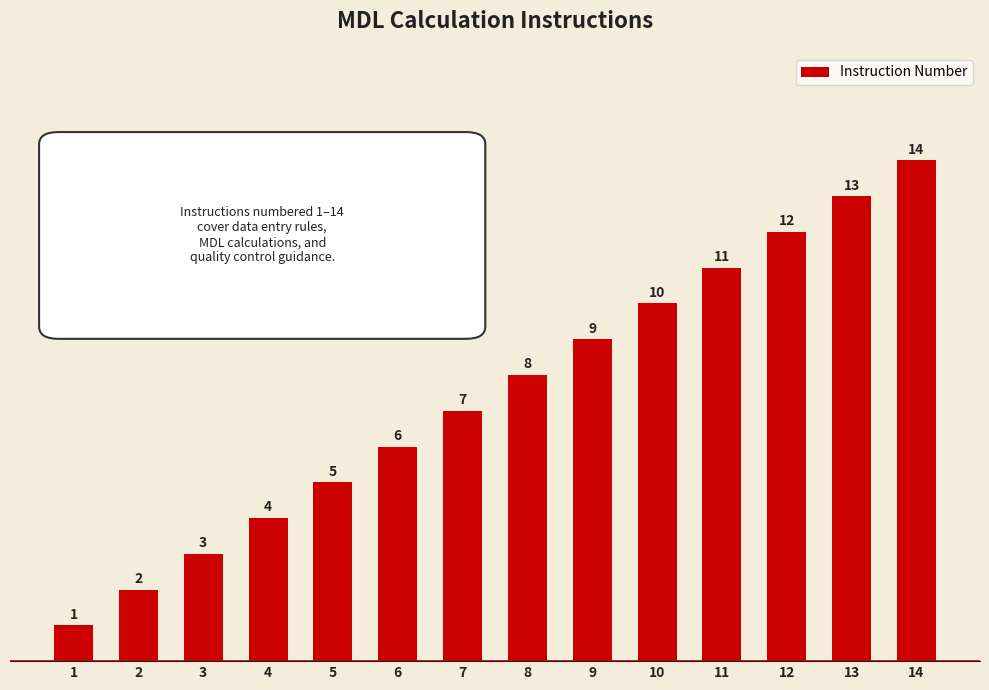

List the labels in order of value, smallest first.

1, 2, 3, 4, 5, 6, 7, 8, 9, 10, 11, 12, 13, 14